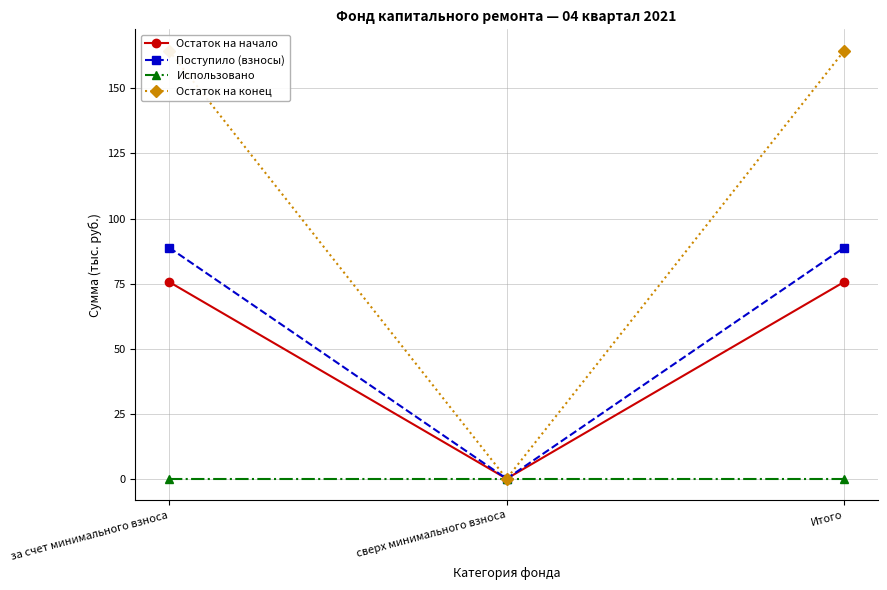

The Поступило (взносы) series shows 88.8 at Итого. True or false?

True